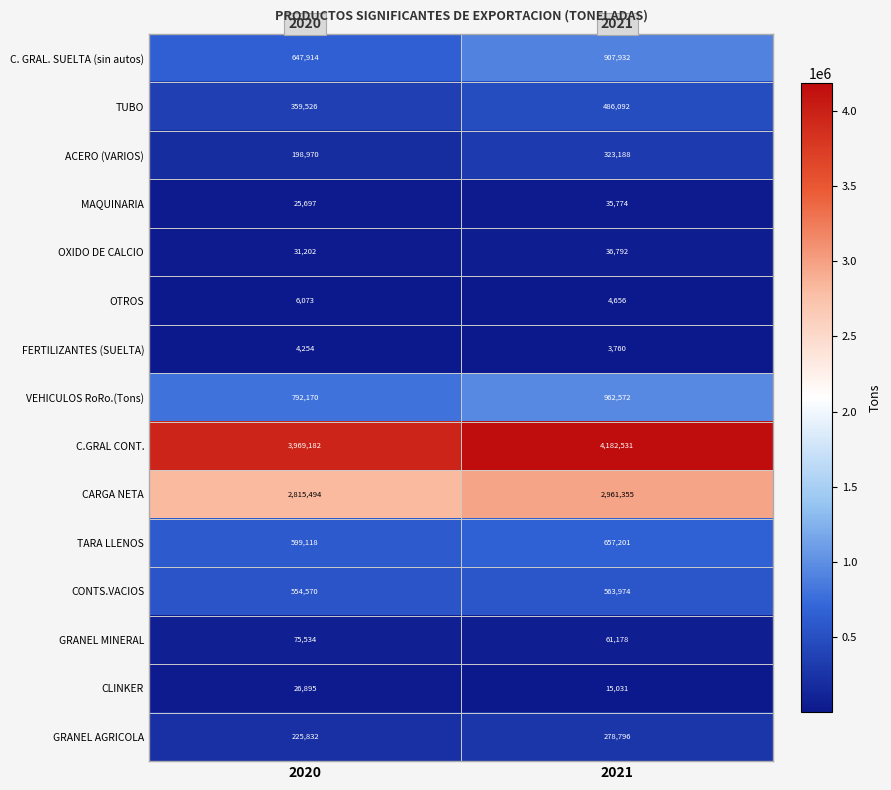

Rank the categories by GRANEL AGRICOLA value from lowest to highest.

2020, 2021